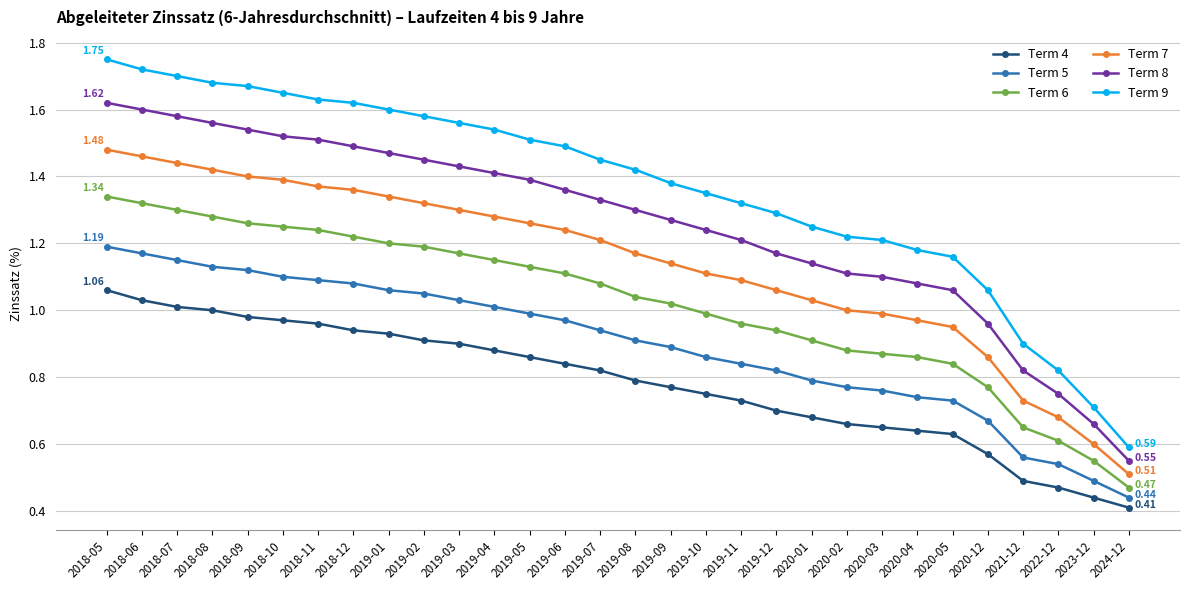

At which category is the sum across all series the highest?

2018-05